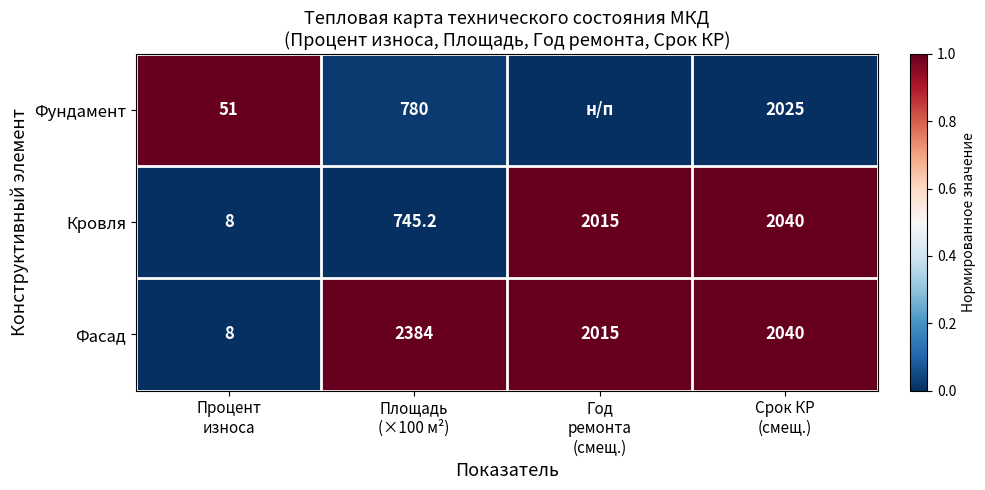

What is the difference between the maximum and second lowest values in the Фасад series?

369.0